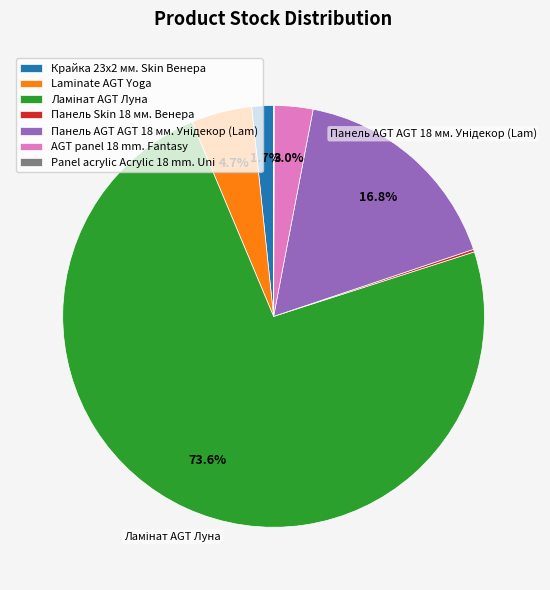

What percentage is NOT represented by Laminate AGT Yoga?

95.3%